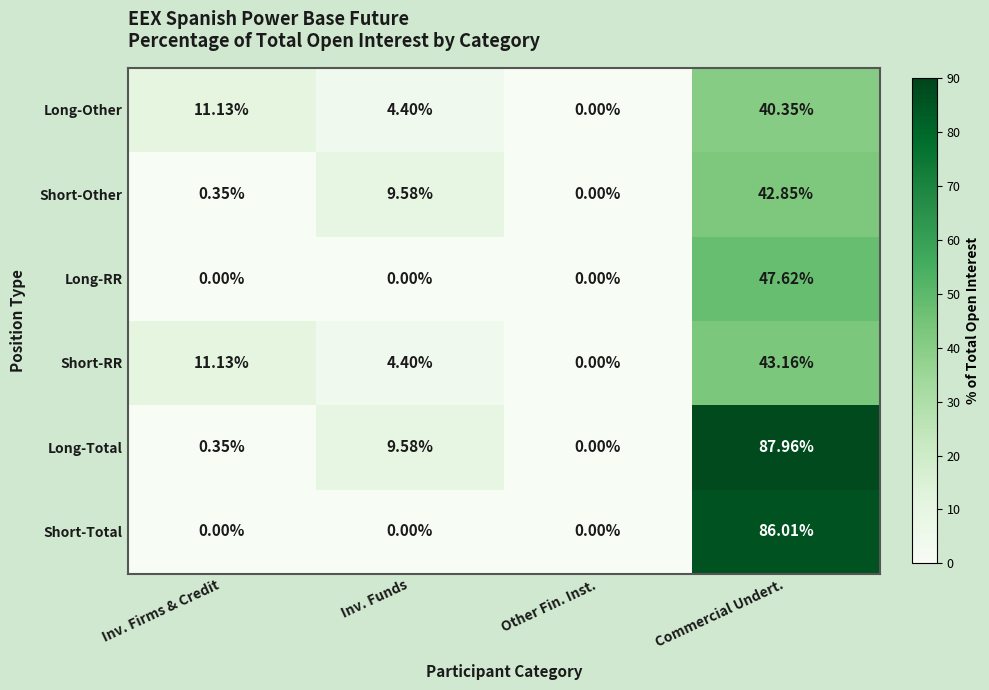

Which series has the largest range (max minus min)?

Long-Total